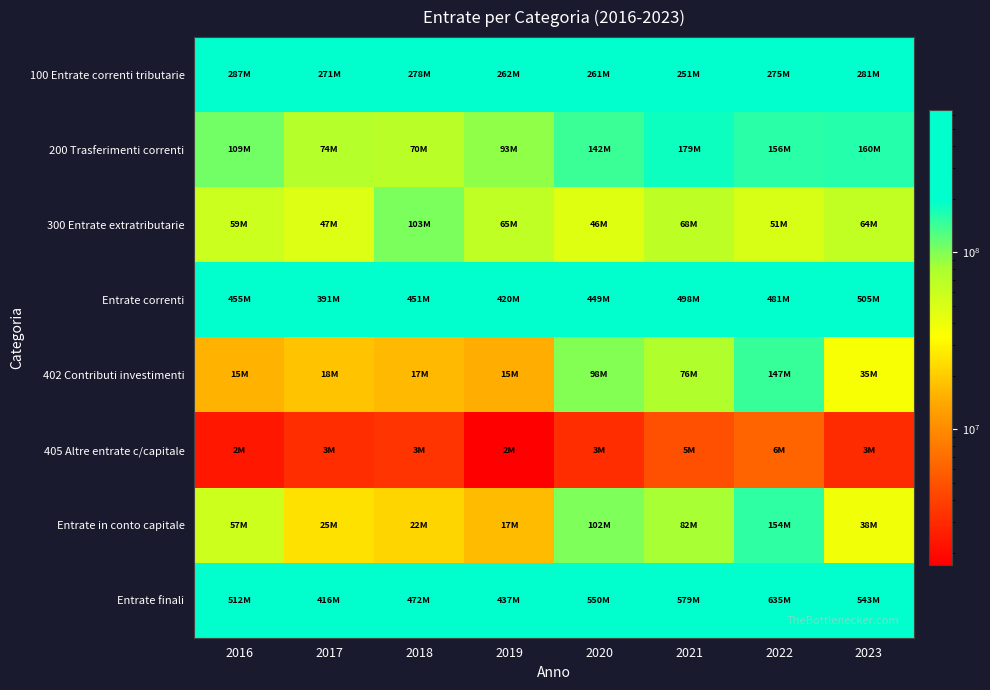

How many data points does each series have?

8